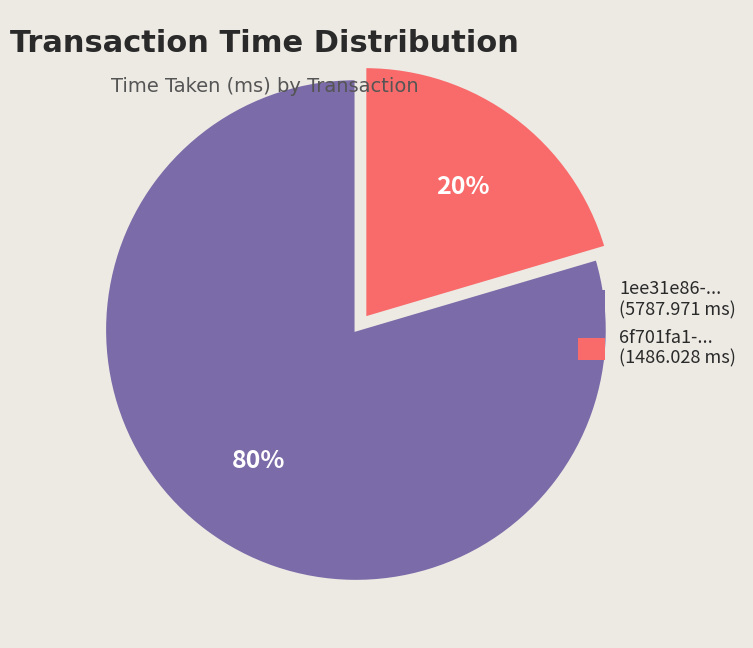

Is there any slice that represents more than half of the pie?

Yes